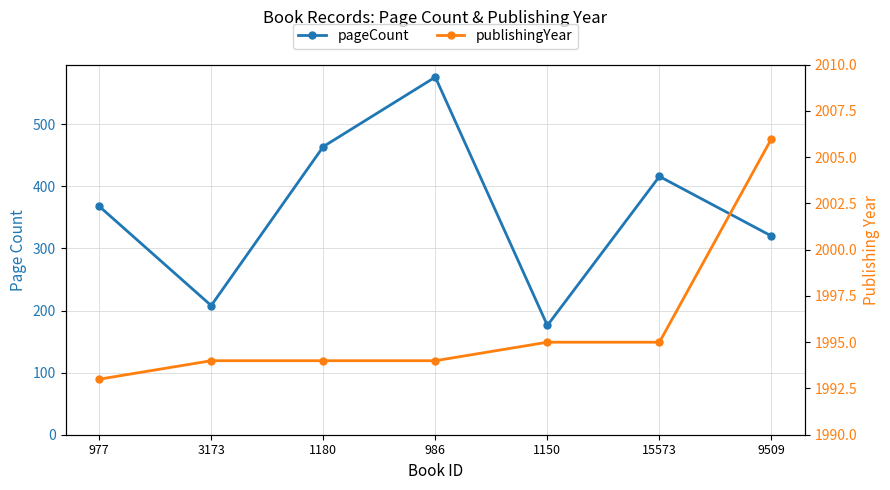

Reading left to right, extract all data points from this chart.

pageCount: 977=368	3173=208	1180=464	986=576	1150=176	15573=416	9509=320
publishingYear: 977=1993	3173=1994	1180=1994	986=1994	1150=1995	15573=1995	9509=2006